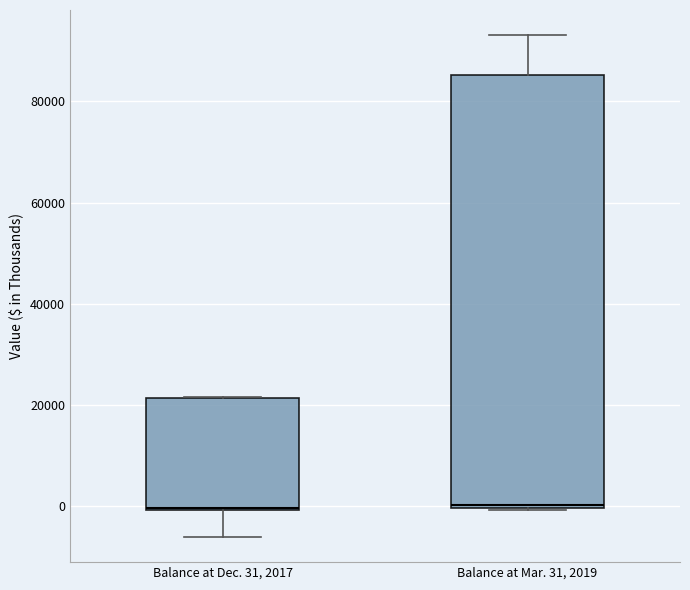

Reading left to right, read every box against the y-axis: the position of its median line, the range the box covers, and the ends of its whiskers. The values are not printed on the chart, so give them approximately, as read against the axis.

Balance at Dec. 31, 2017: median 0, box 0 to 22000, whiskers -6000 to 22000
Balance at Mar. 31, 2019: median 0, box 0 to 86000, whiskers 0 to 94000